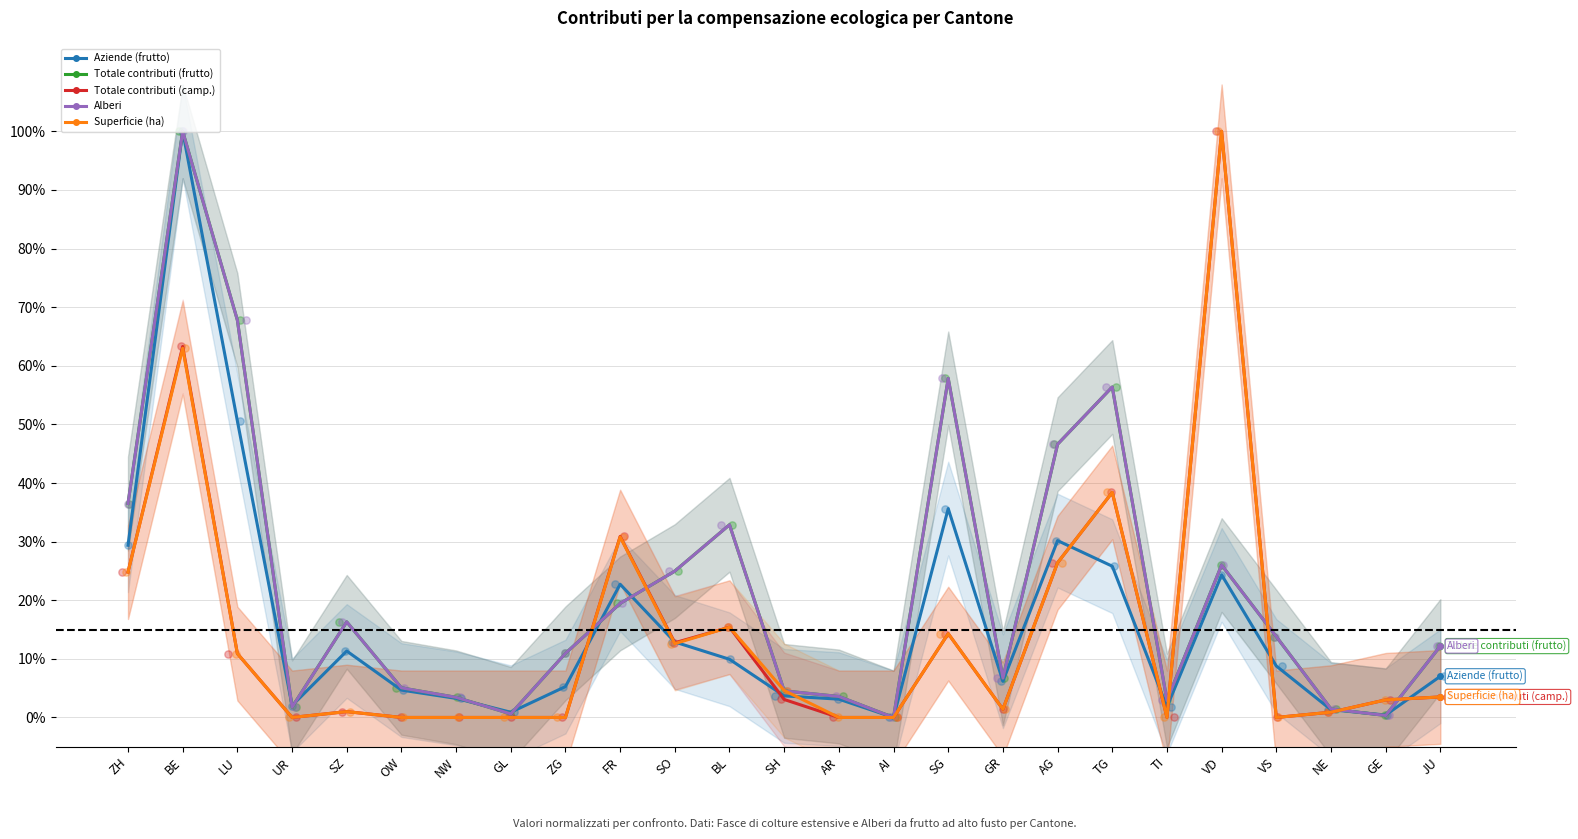

Is the value of Totale contributi (camp.) at BE greater than the value of Superficie (ha) at ZH?

Yes